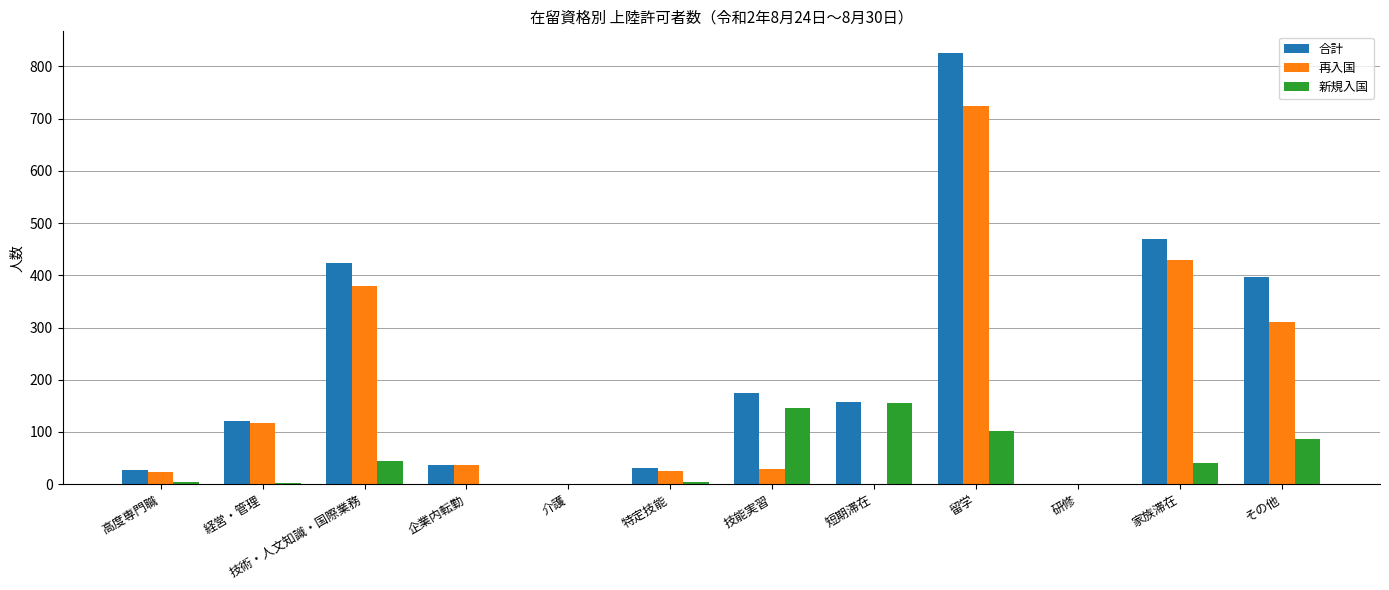

The 再入国 series shows 29 at 技能実習. True or false?

True